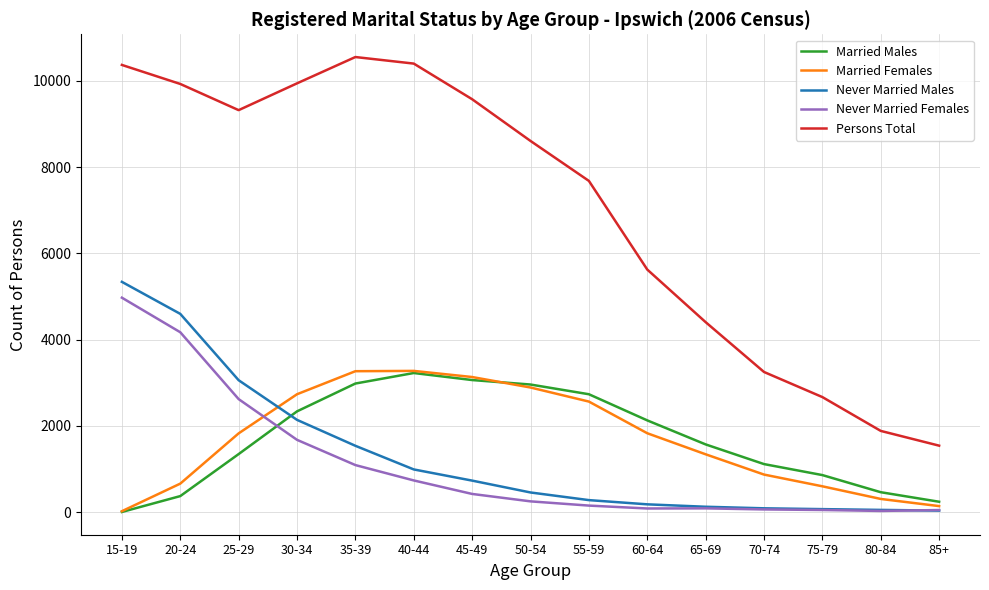

Where is Persons Total nearest to the value 6048?

60-64